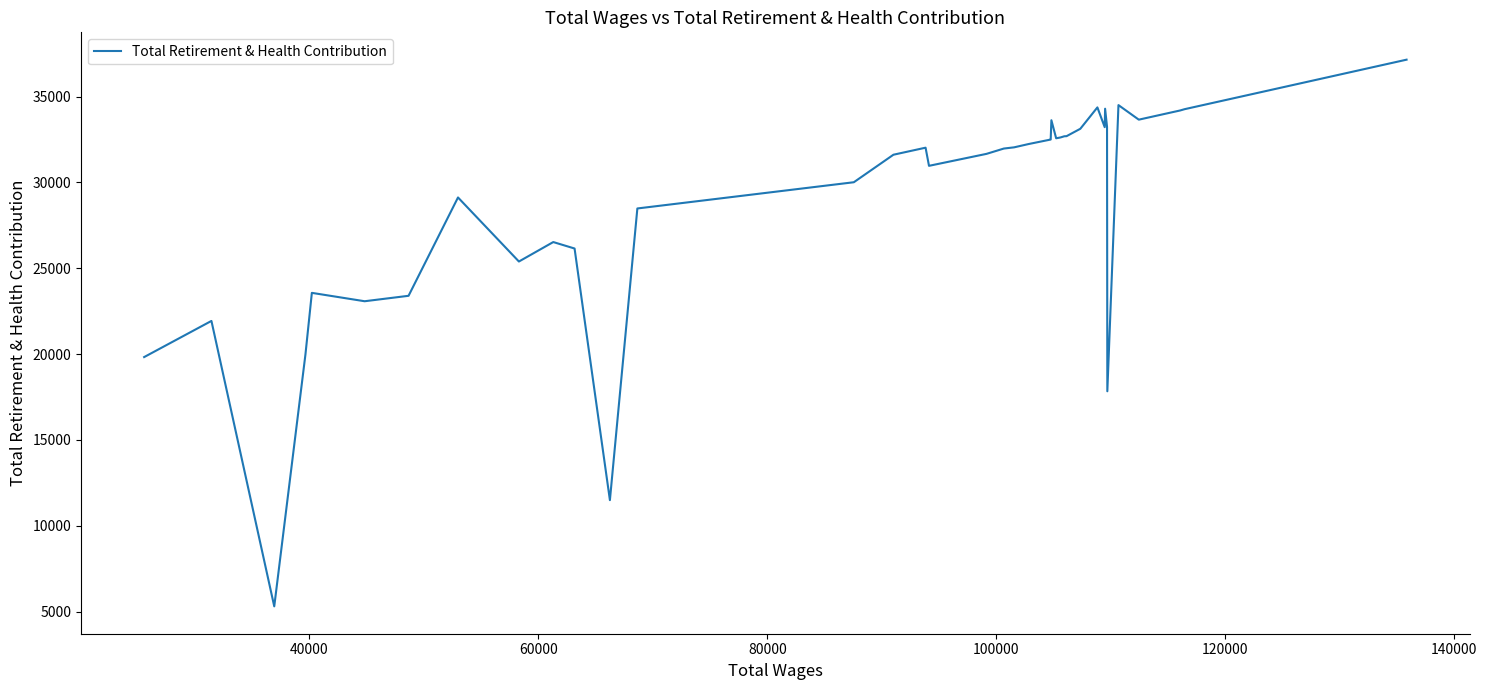

What is the minimum value shown in the chart?

5300